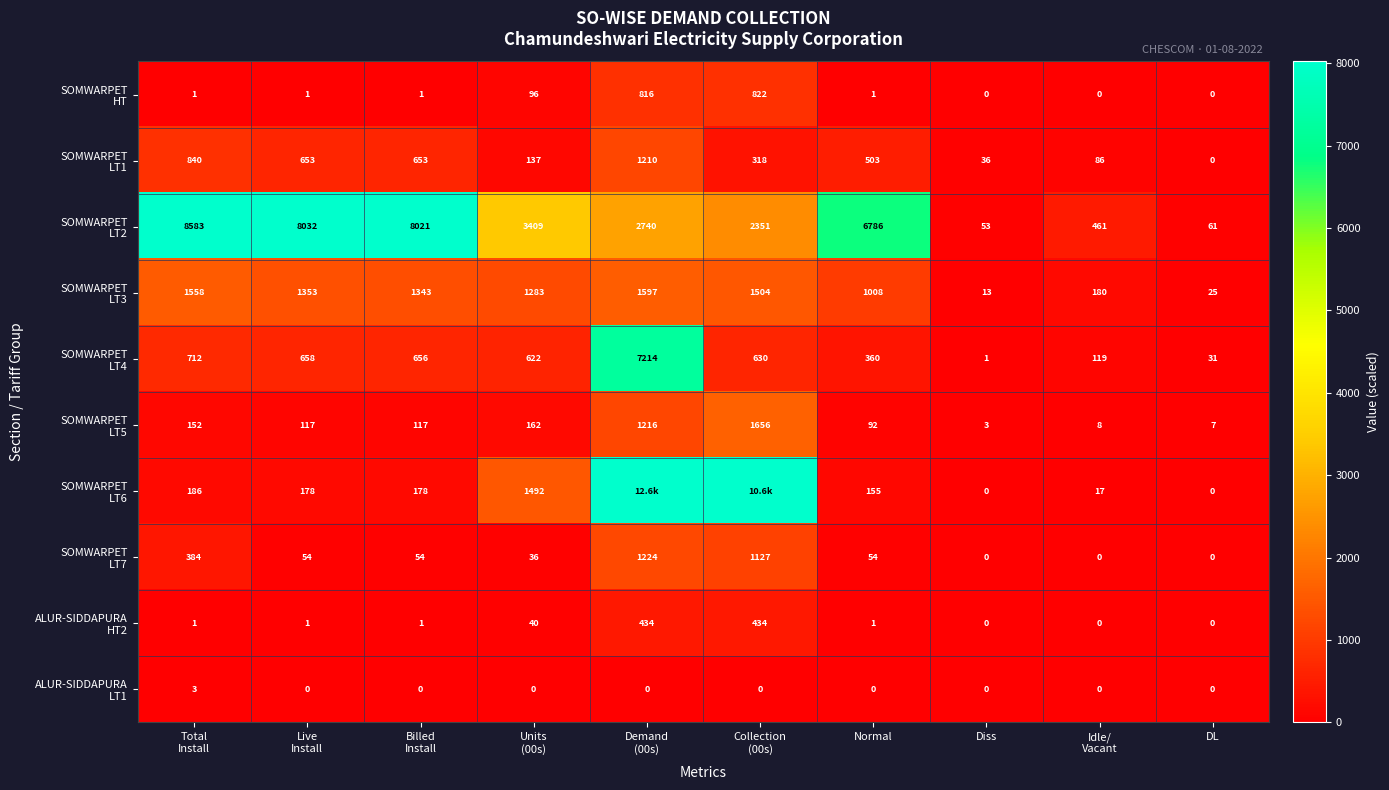

At which label is ALUR-SIDDAPURA LT1 closest to 1?

Live Install